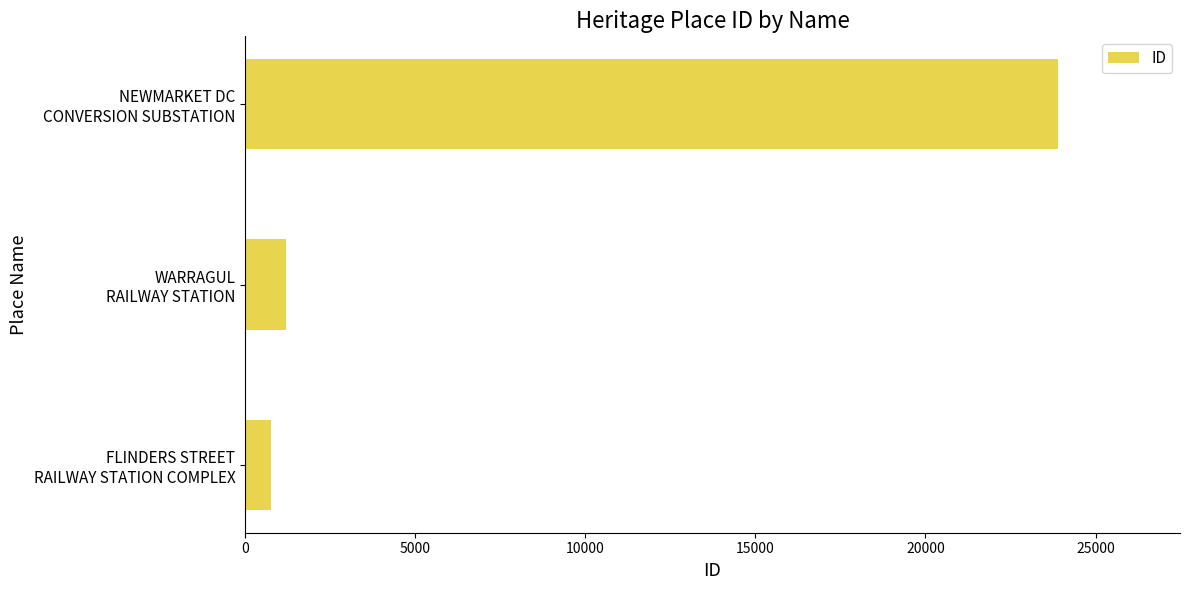

What is the minimum value shown in the chart?

752